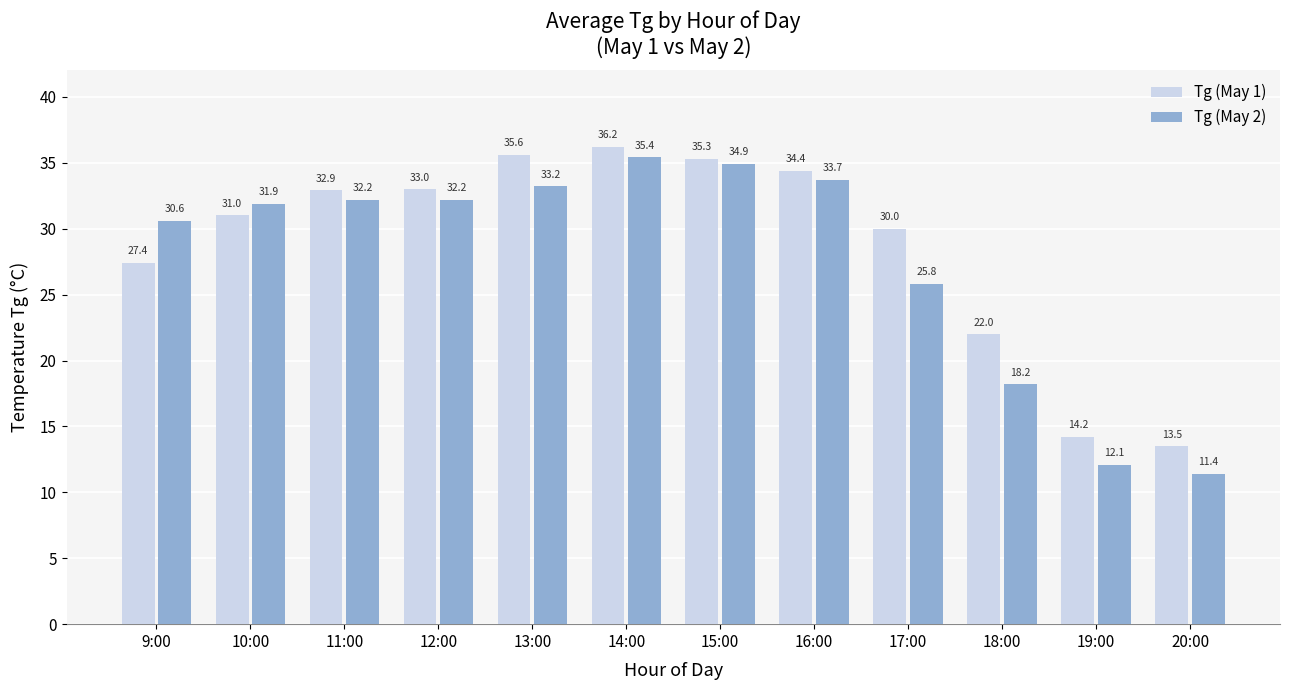

Reading left to right, list all the values displayed in this chart.

Tg (May 1): 27.4	31.0	32.9	33.0	35.6	36.2	35.3	34.4	30.0	22.0	14.2	13.5
Tg (May 2): 30.6	31.9	32.2	32.2	33.2	35.4	34.9	33.7	25.8	18.2	12.1	11.4